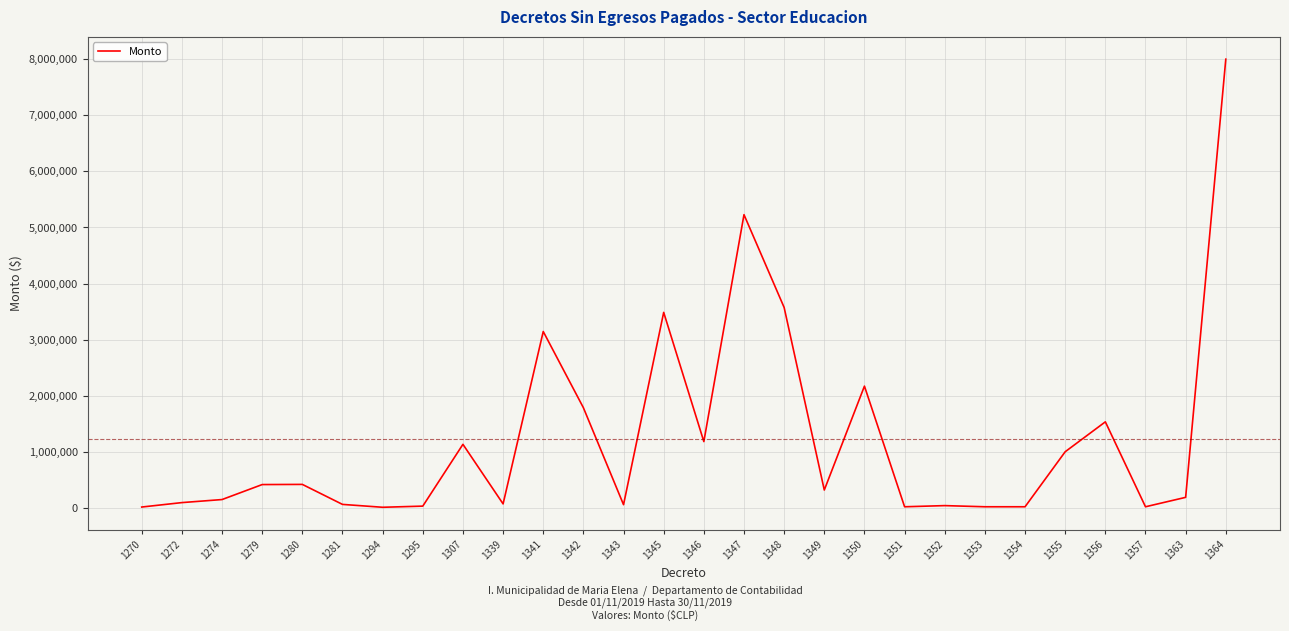

What is the change in value from 1342 to 1345?

+1699901